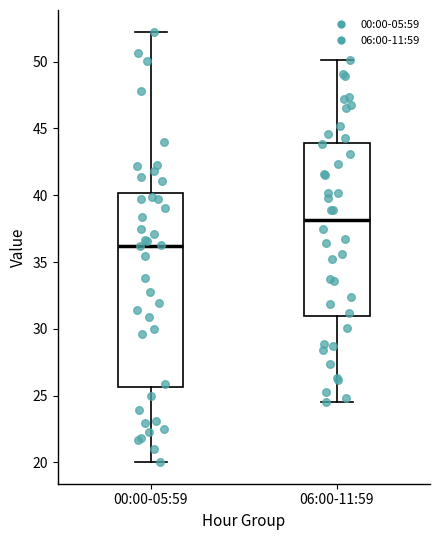

Where is the upper edge of the box for 06:00-11:59 on the y-axis? The values are not printed on the chart, so give them approximately, as read against the axis.

44.0